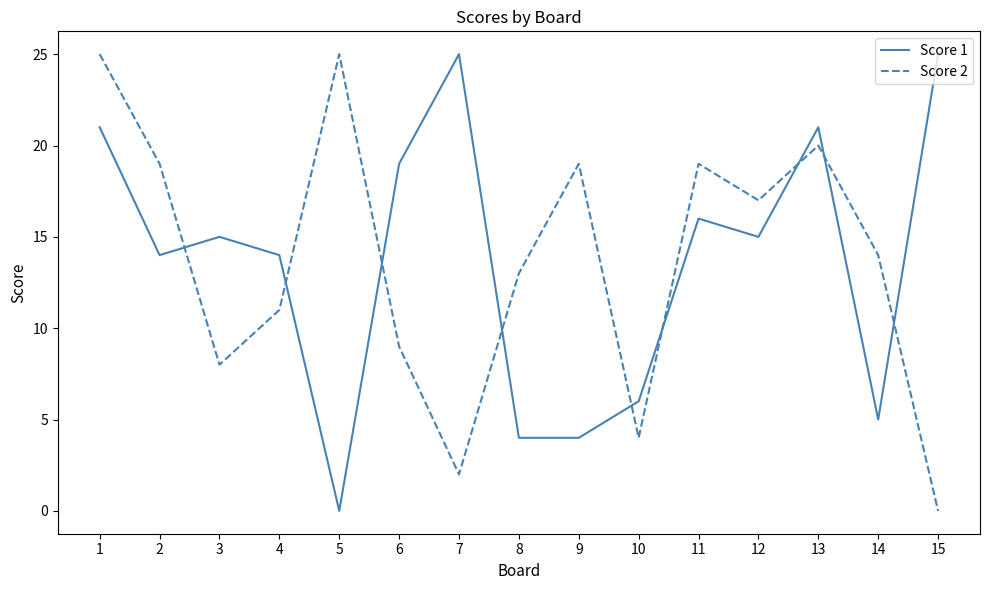

Where is the first local minimum for Score 1?

2